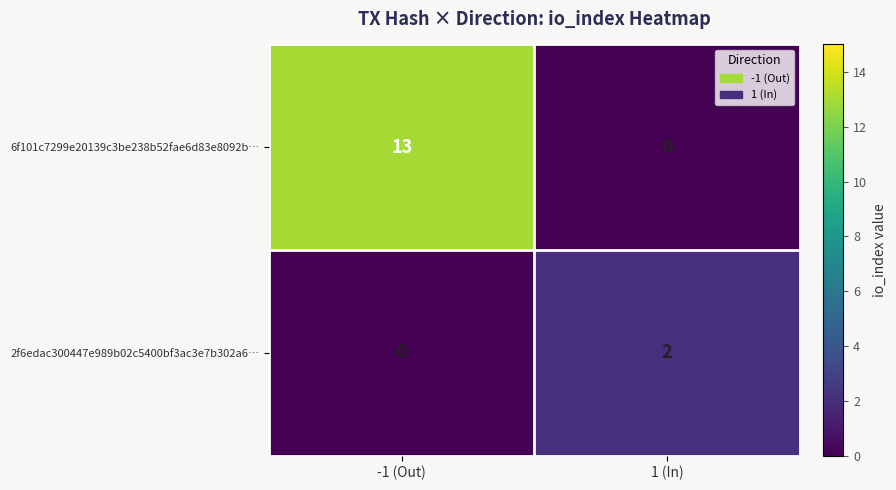

Between -1 (Out) and 1 (In), which series saw the biggest shift?

6f101c7299e20139c3be238b52fae6d83e8092b…